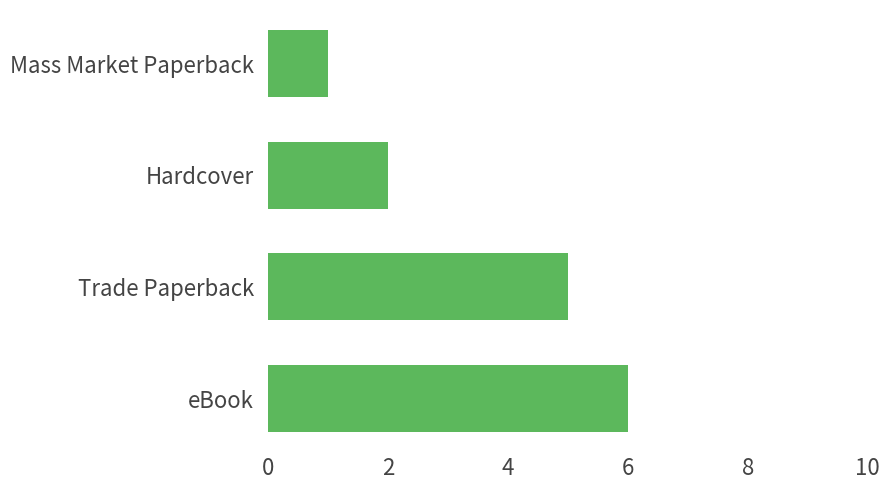

What is the sum of all values?

14